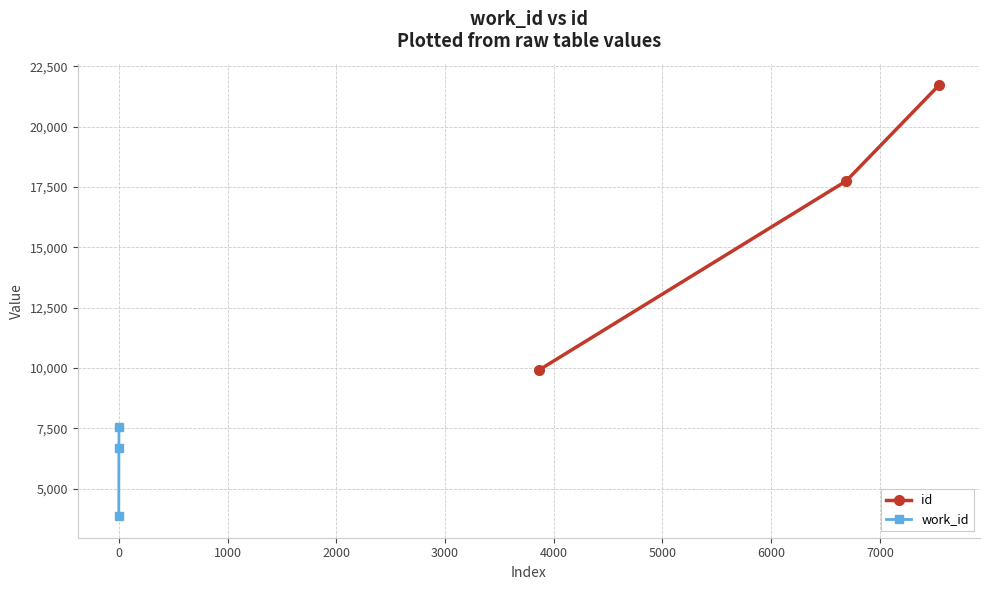

What is the value of the id point at the 1st from the left?

9925